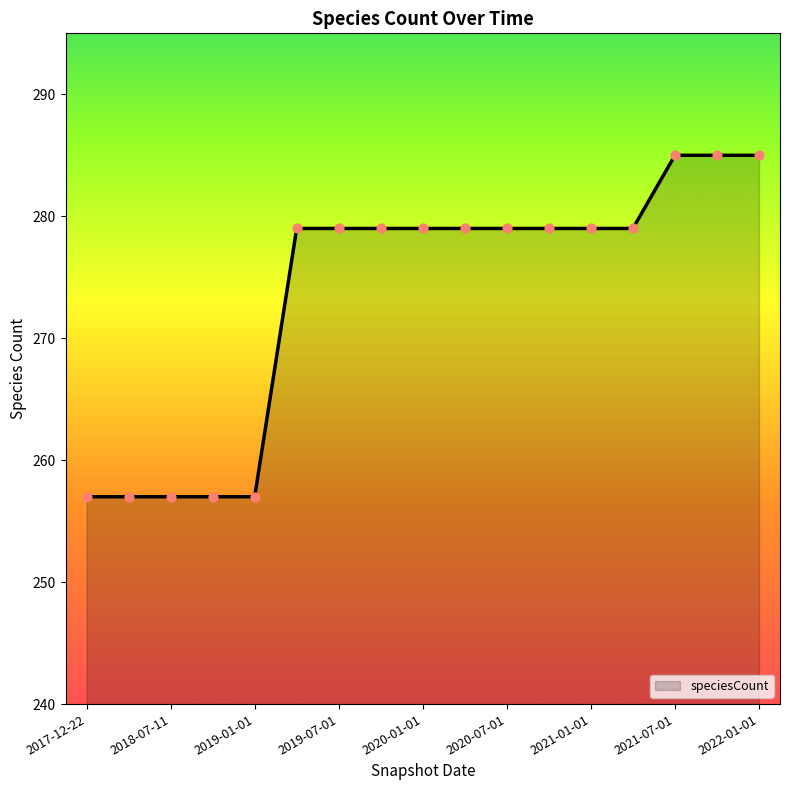

What is the smallest value displayed?

257